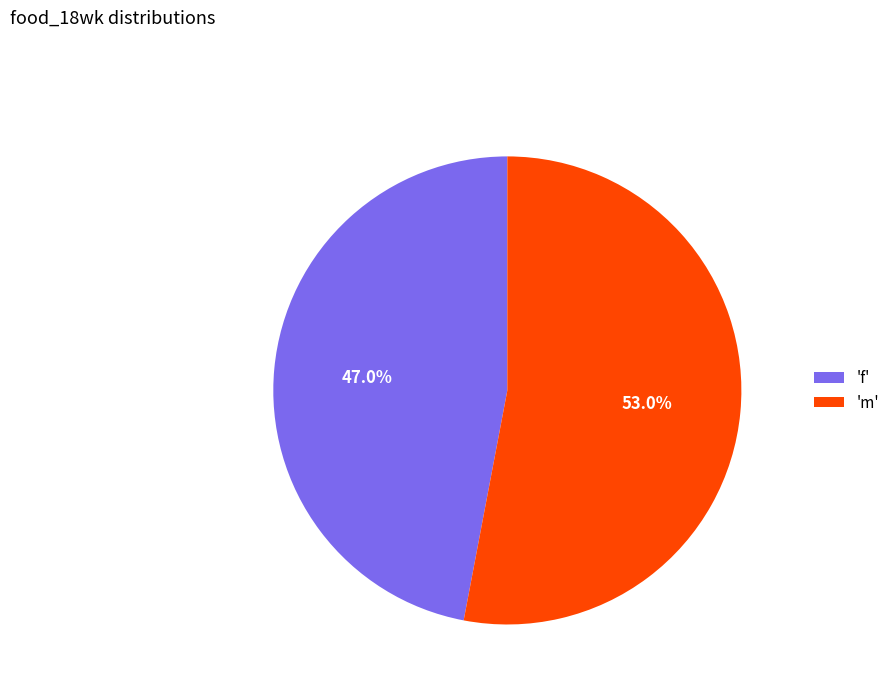

Which category has the biggest portion of the pie?

'm'